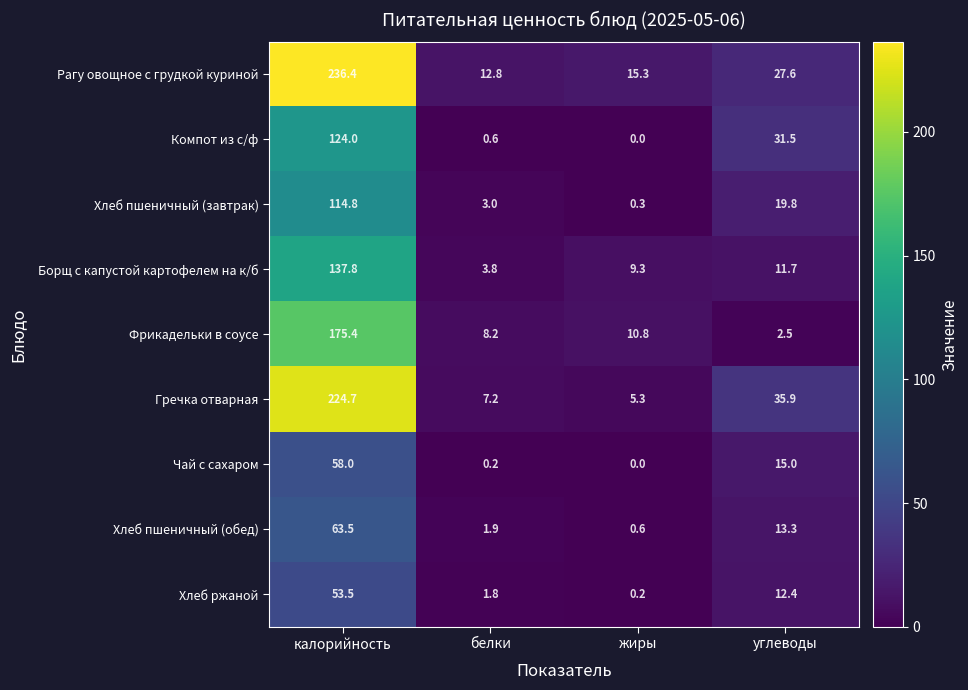

What is the difference between the maximum and minimum values in the Борщ с капустой картофелем на к/б series?

134.0